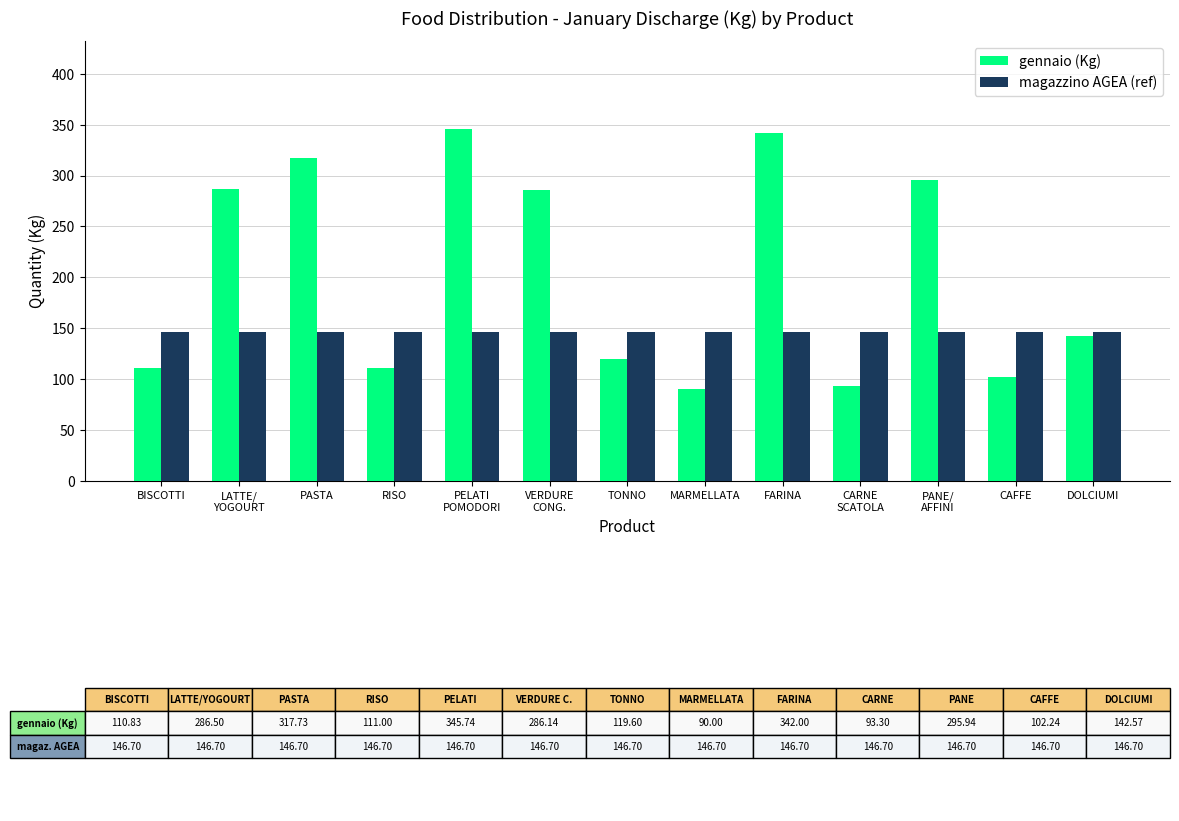

Which series has the widest spread of values?

gennaio (Kg)